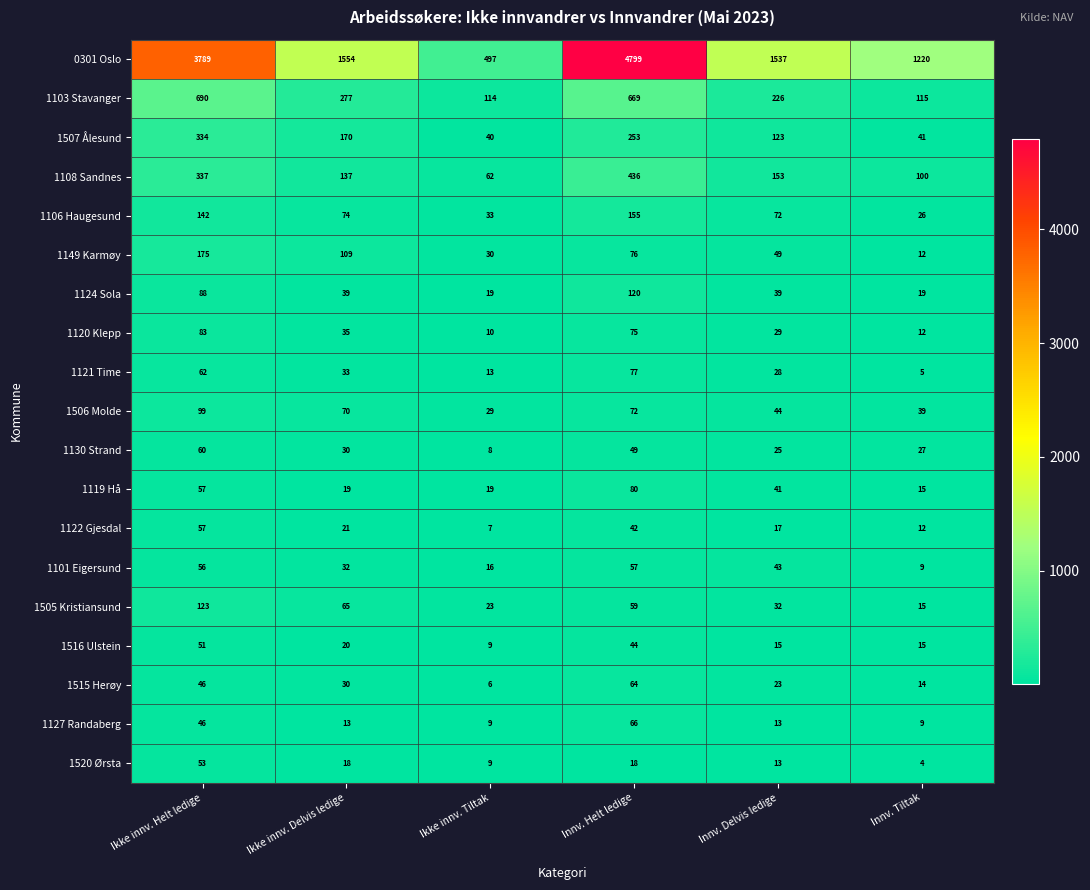

What is the approximate value of 1127 Randaberg at Ikke innv. Tiltak?

9